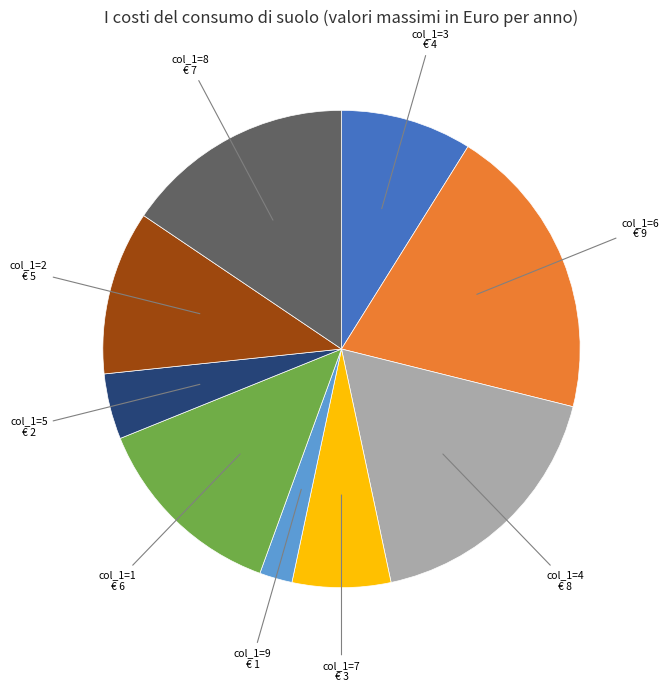

Is there a majority slice in this chart?

No